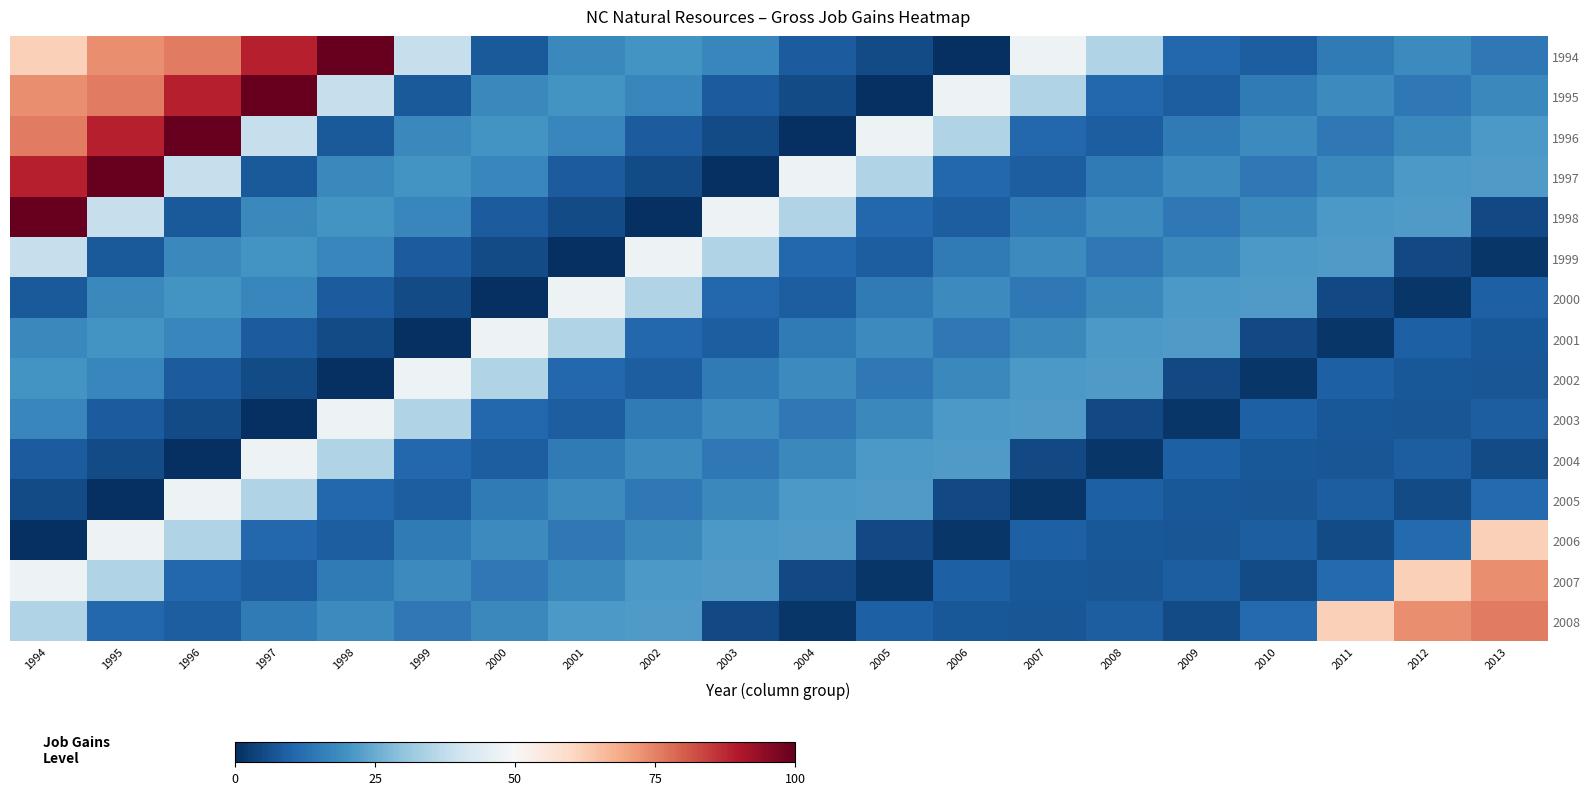

Reading left to right, extract all data points from this chart.

1994: 1994=62.1	1995=73.1	1996=76.1	1997=88.8	1998=100.0	1999=38.6	2000=8.2	2001=17.7	2002=20.0	2003=17.5	2004=8.4	2005=5.4	2006=0.0	2007=47.6	2008=34.9	2009=10.8	2010=8.8	2011=14.7	2012=18.3	2013=14.4
1995: 1994=73.1	1995=76.1	1996=88.8	1997=100.0	1998=38.6	1999=8.2	2000=17.7	2001=20.0	2002=17.5	2003=8.4	2004=5.4	2005=0.0	2006=47.6	2007=34.9	2008=10.8	2009=8.8	2010=14.7	2011=18.3	2012=14.4	2013=17.7
1996: 1994=76.1	1995=88.8	1996=100.0	1997=38.6	1998=8.2	1999=17.7	2000=20.0	2001=17.5	2002=8.4	2003=5.4	2004=0.0	2005=47.6	2006=34.9	2007=10.8	2008=8.8	2009=14.7	2010=18.3	2011=14.4	2012=17.7	2013=21.3
1997: 1994=88.8	1995=100.0	1996=38.6	1997=8.2	1998=17.7	1999=20.0	2000=17.5	2001=8.4	2002=5.4	2003=0.0	2004=47.6	2005=34.9	2006=10.8	2007=8.8	2008=14.7	2009=18.3	2010=14.4	2011=17.7	2012=21.3	2013=21.8
1998: 1994=100.0	1995=38.6	1996=8.2	1997=17.7	1998=20.0	1999=17.5	2000=8.4	2001=5.4	2002=0.0	2003=47.6	2004=34.9	2005=10.8	2006=8.8	2007=14.7	2008=18.3	2009=14.4	2010=17.7	2011=21.3	2012=21.8	2013=5.0
1999: 1994=38.6	1995=8.2	1996=17.7	1997=20.0	1998=17.5	1999=8.4	2000=5.4	2001=0.0	2002=47.6	2003=34.9	2004=10.8	2005=8.8	2006=14.7	2007=18.3	2008=14.4	2009=17.7	2010=21.3	2011=21.8	2012=5.0	2013=1.3
2000: 1994=8.2	1995=17.7	1996=20.0	1997=17.5	1998=8.4	1999=5.4	2000=0.0	2001=47.6	2002=34.9	2003=10.8	2004=8.8	2005=14.7	2006=18.3	2007=14.4	2008=17.7	2009=21.3	2010=21.8	2011=5.0	2012=1.3	2013=9.3
2001: 1994=17.7	1995=20.0	1996=17.5	1997=8.4	1998=5.4	1999=0.0	2000=47.6	2001=34.9	2002=10.8	2003=8.8	2004=14.7	2005=18.3	2006=14.4	2007=17.7	2008=21.3	2009=21.8	2010=5.0	2011=1.3	2012=9.3	2013=7.5
2002: 1994=20.0	1995=17.5	1996=8.4	1997=5.4	1998=0.0	1999=47.6	2000=34.9	2001=10.8	2002=8.8	2003=14.7	2004=18.3	2005=14.4	2006=17.7	2007=21.3	2008=21.8	2009=5.0	2010=1.3	2011=9.3	2012=7.5	2013=7.1
2003: 1994=17.5	1995=8.4	1996=5.4	1997=0.0	1998=47.6	1999=34.9	2000=10.8	2001=8.8	2002=14.7	2003=18.3	2004=14.4	2005=17.7	2006=21.3	2007=21.8	2008=5.0	2009=1.3	2010=9.3	2011=7.5	2012=7.1	2013=8.8
2004: 1994=8.4	1995=5.4	1996=0.0	1997=47.6	1998=34.9	1999=10.8	2000=8.8	2001=14.7	2002=18.3	2003=14.4	2004=17.7	2005=21.3	2006=21.8	2007=5.0	2008=1.3	2009=9.3	2010=7.5	2011=7.1	2012=8.8	2013=5.4
2005: 1994=5.4	1995=0.0	1996=47.6	1997=34.9	1998=10.8	1999=8.8	2000=14.7	2001=18.3	2002=14.4	2003=17.7	2004=21.3	2005=21.8	2006=5.0	2007=1.3	2008=9.3	2009=7.5	2010=7.1	2011=8.8	2012=5.4	2013=11.0
2006: 1994=0.0	1995=47.6	1996=34.9	1997=10.8	1998=8.8	1999=14.7	2000=18.3	2001=14.4	2002=17.7	2003=21.3	2004=21.8	2005=5.0	2006=1.3	2007=9.3	2008=7.5	2009=7.1	2010=8.8	2011=5.4	2012=11.0	2013=62.1
2007: 1994=47.6	1995=34.9	1996=10.8	1997=8.8	1998=14.7	1999=18.3	2000=14.4	2001=17.7	2002=21.3	2003=21.8	2004=5.0	2005=1.3	2006=9.3	2007=7.5	2008=7.1	2009=8.8	2010=5.4	2011=11.0	2012=62.1	2013=73.1
2008: 1994=34.9	1995=10.8	1996=8.8	1997=14.7	1998=18.3	1999=14.4	2000=17.7	2001=21.3	2002=21.8	2003=5.0	2004=1.3	2005=9.3	2006=7.5	2007=7.1	2008=8.8	2009=5.4	2010=11.0	2011=62.1	2012=73.1	2013=76.1